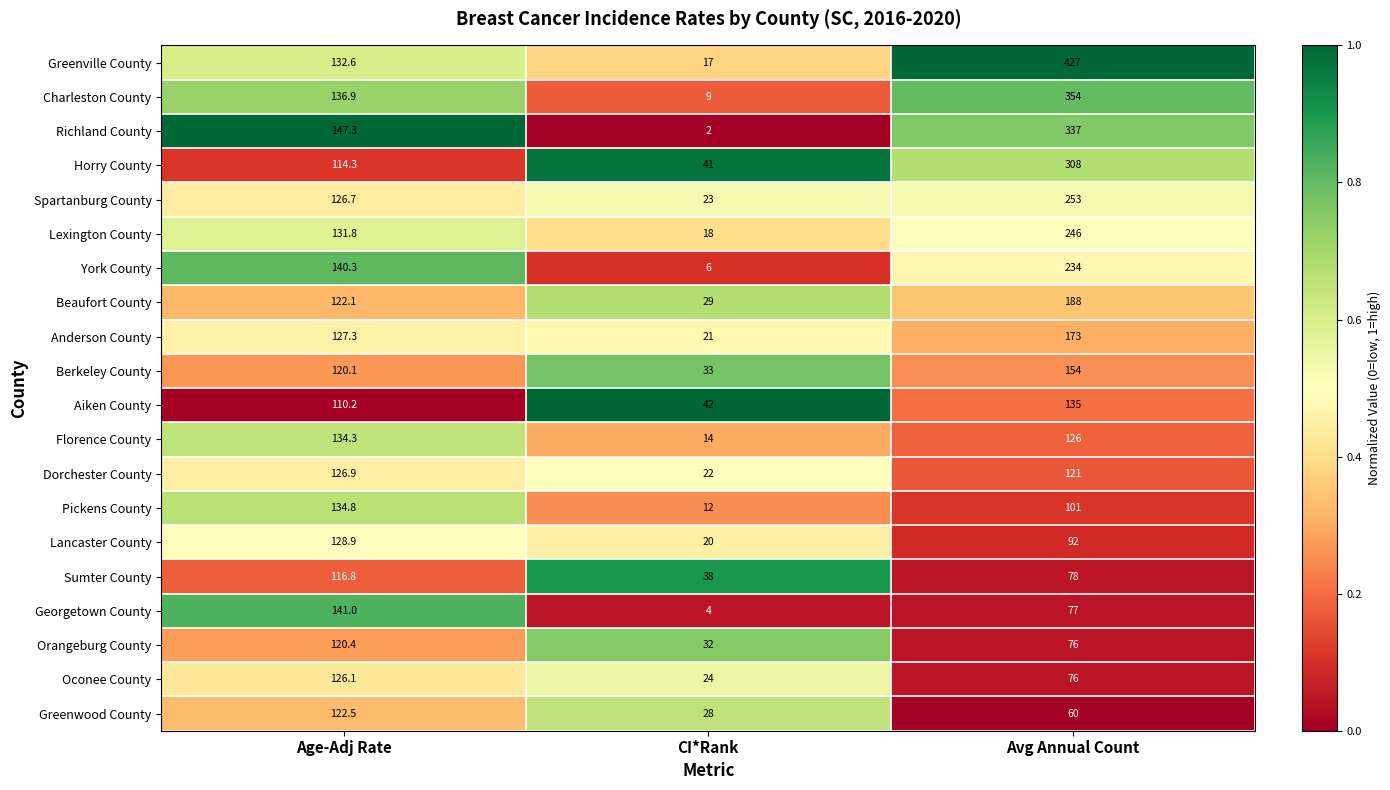

Where is Lancaster County nearest to the value 74?

Avg Annual Count